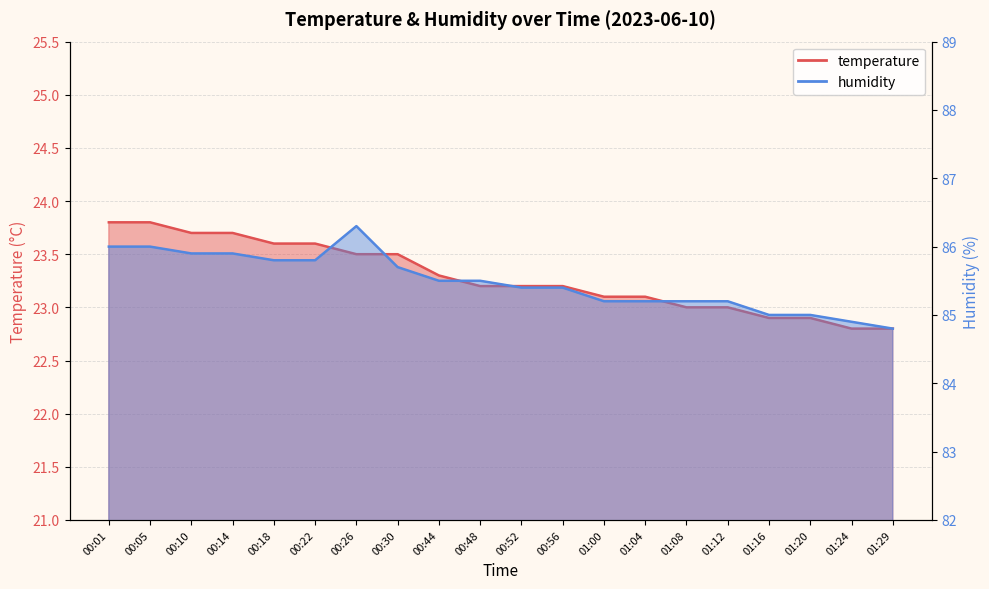

What is the sum of all temperature values?

465.7